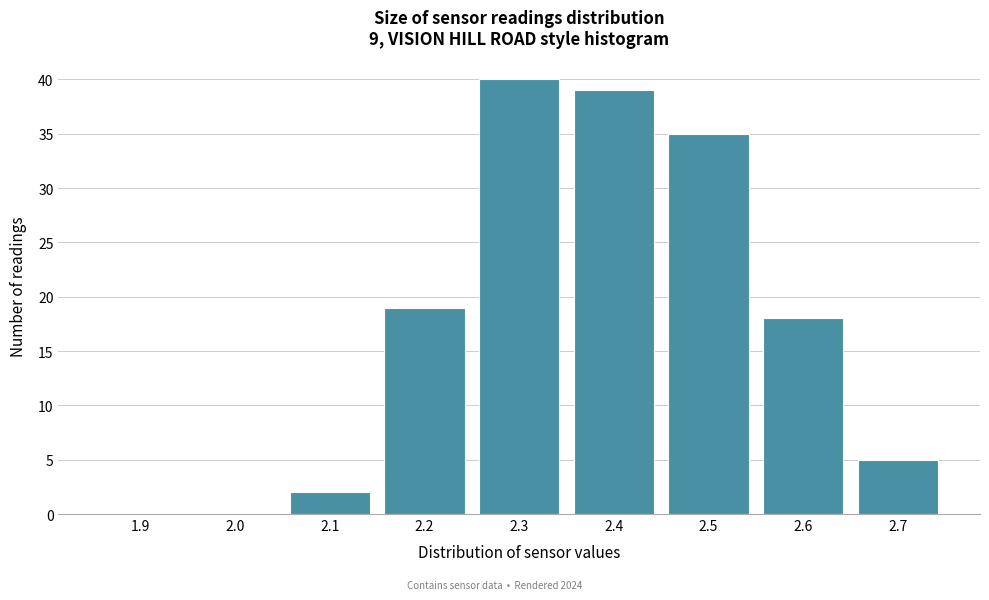

Reading left to right, what are all the values shown in this chart?

1.9=0	2.0=0	2.1=2	2.2=19	2.3=40	2.4=39	2.5=35	2.6=18	2.7=5